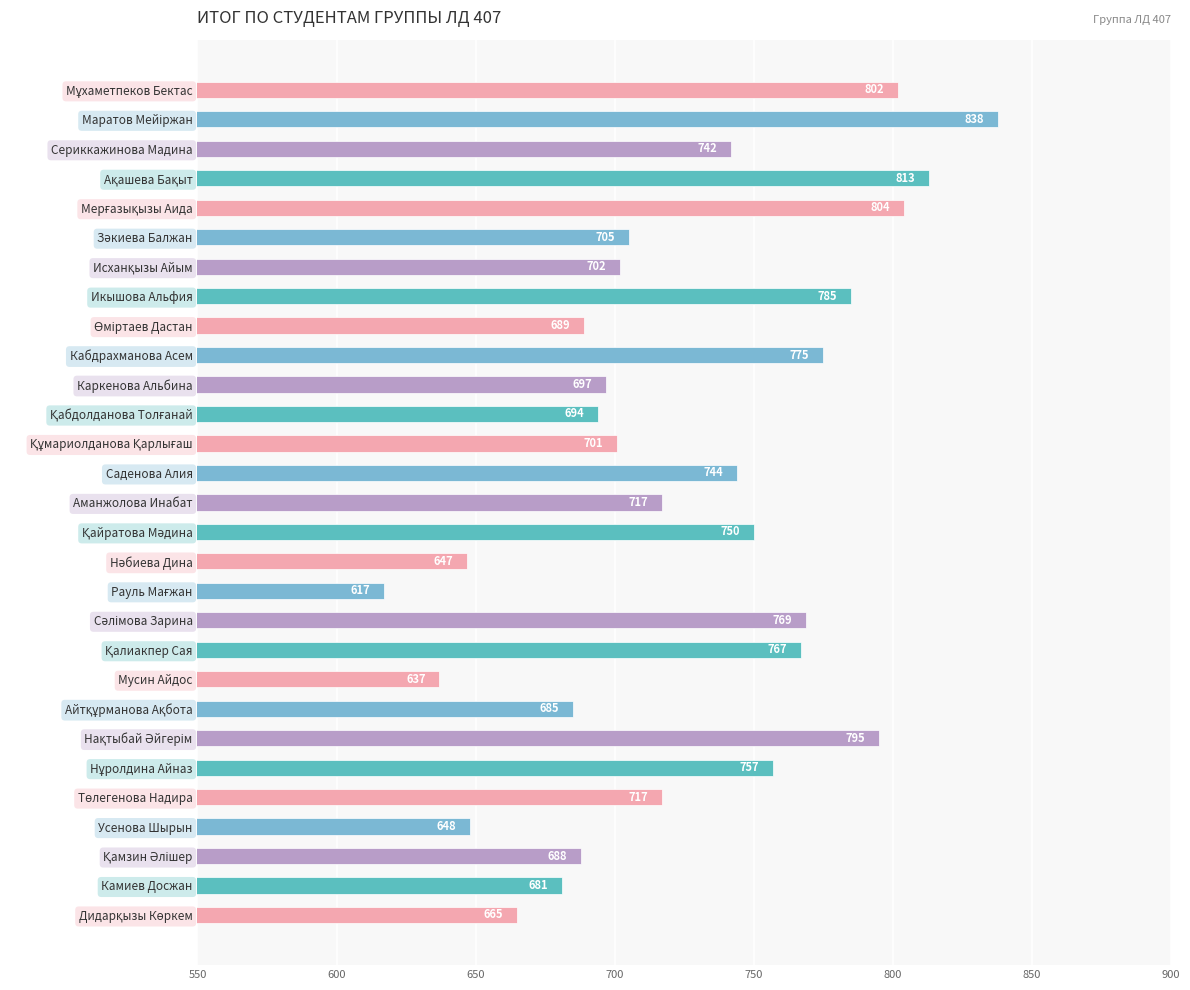

What is the difference between the maximum and minimum values?

221